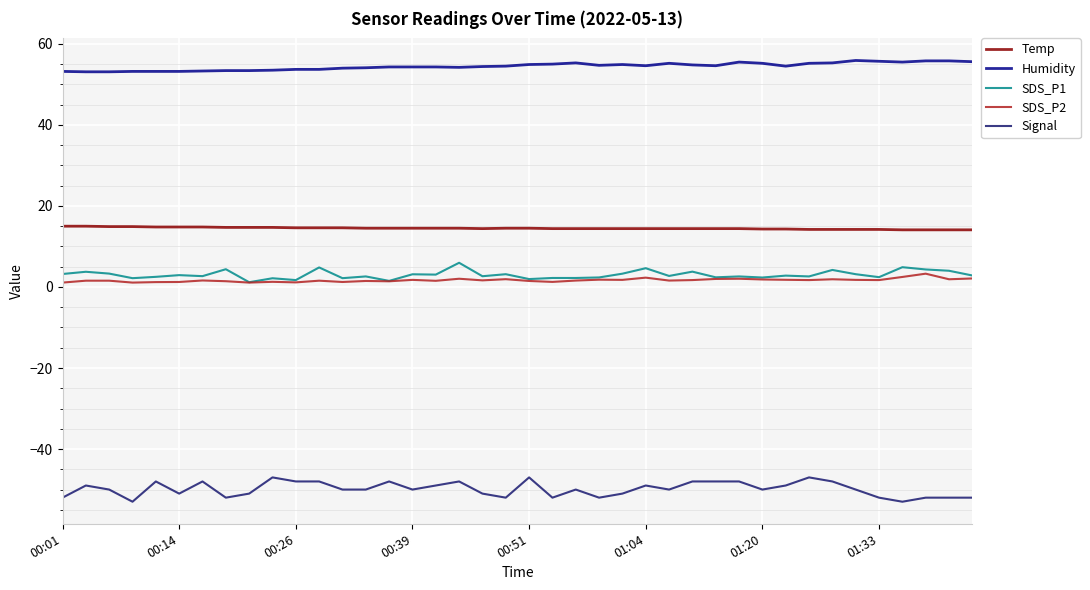

True or false: Signal and SDS_P2 intersect in this chart.

False